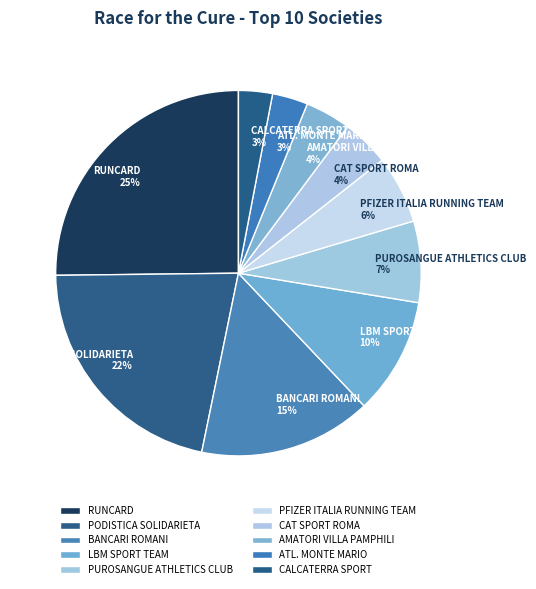

What percentage is the PUROSANGUE ATHLETICS CLUB slice, to the nearest percent?

7%